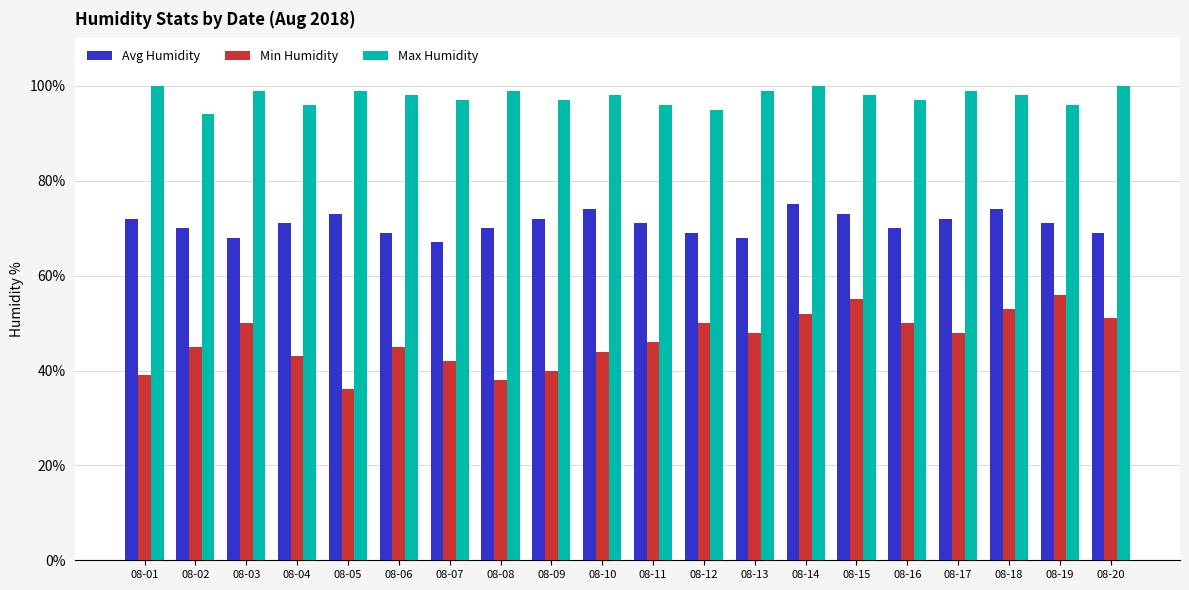

The value of Min Humidity at 08-13 is 20. True or false?

False